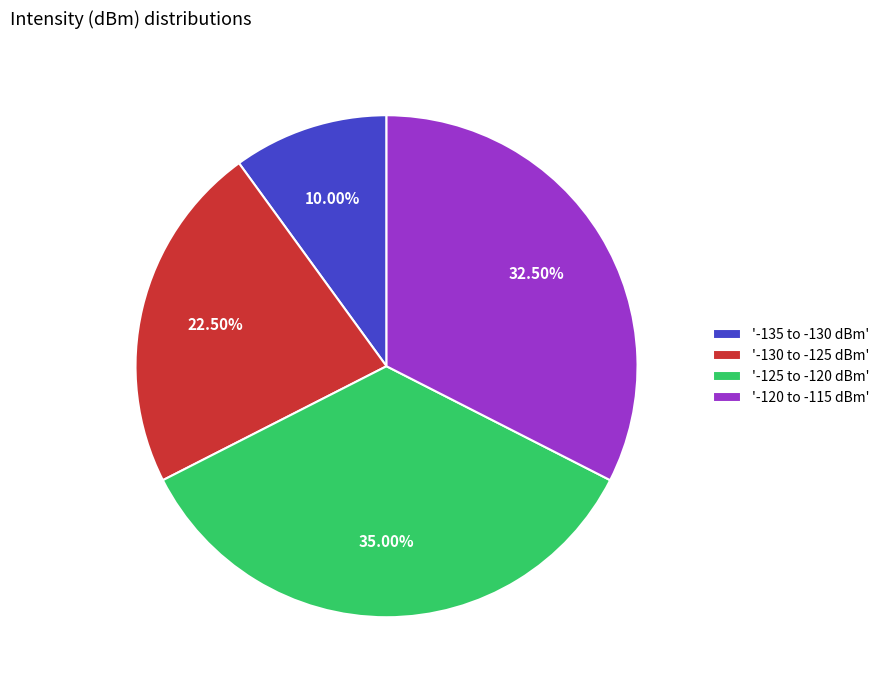

Combined, do '-130 to -125 dBm' and '-120 to -115 dBm' account for over 50%?

Yes